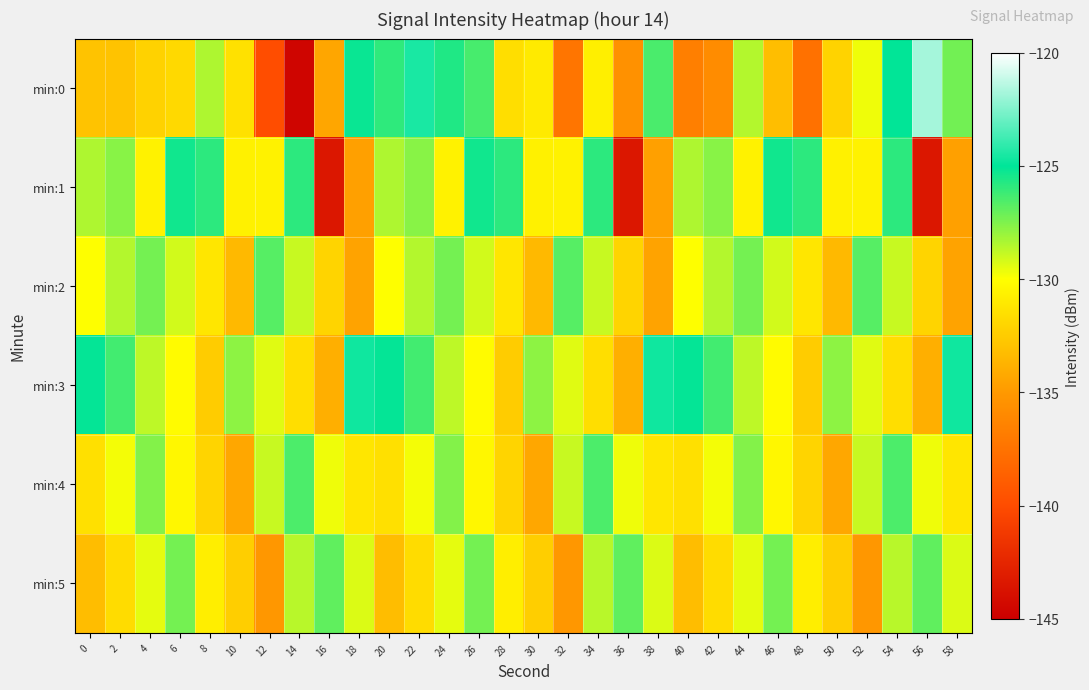

Rank the series by their maximum value, from highest to lowest.

min:0, min:3, min:1, min:4, min:2, min:5